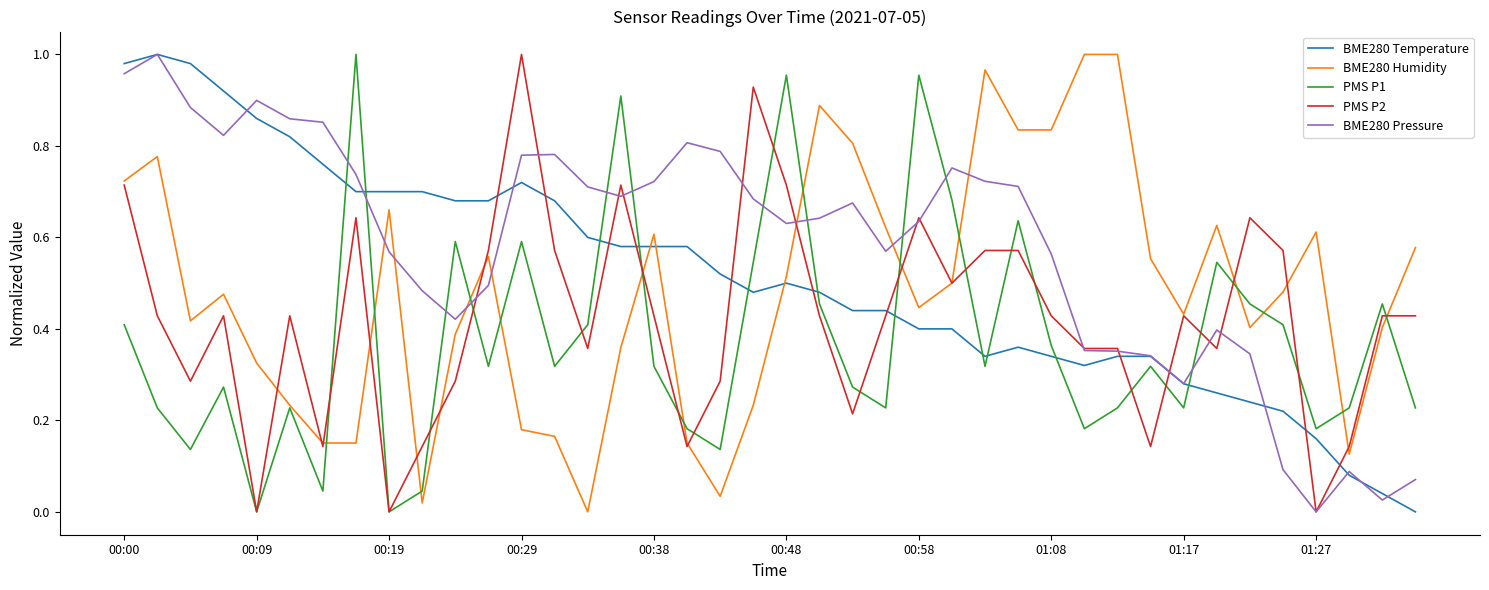

List the series in order of their overall mean, lowest first.

PMS P1, PMS P2, BME280 Humidity, BME280 Temperature, BME280 Pressure